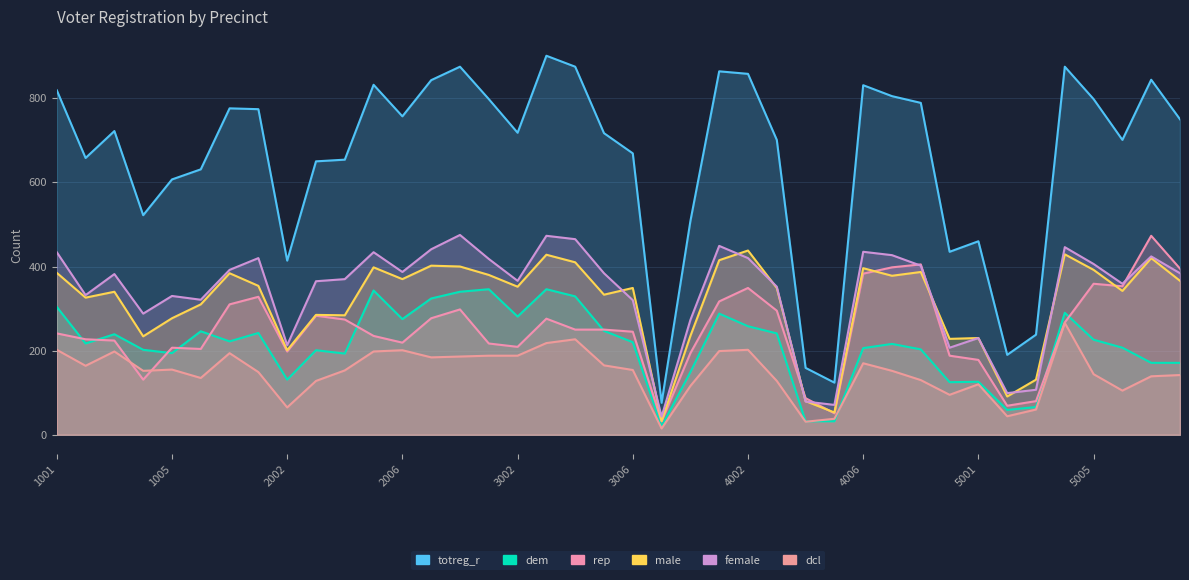

Reading right to left, transcribe all the data shown in this chart.

totreg_r: 750	844	701	798	875	238	190	460	435	789	805	831	124	159	701	858	864	508	76	669	717	875	901	718	798	875	843	757	832	654	650	414	774	776	631	607	522	722	658	819
dem: 171	171	207	226	290	66	59	126	125	203	216	206	32	32	241	258	288	149	20	220	247	329	346	281	346	340	324	275	343	193	201	131	242	222	246	194	202	239	217	304
rep: 395	473	353	359	267	80	69	178	188	405	398	383	51	87	295	349	317	194	32	245	250	250	276	209	217	298	277	219	235	274	283	198	328	310	204	207	131	224	227	241
male: 366	420	342	392	429	131	91	230	228	387	378	396	53	80	349	438	415	235	33	349	333	410	428	352	380	400	402	370	398	284	285	201	354	384	310	277	234	340	326	385
female: 384	424	359	406	446	107	99	230	207	402	427	435	71	79	352	420	449	273	43	320	384	465	473	366	418	475	441	387	434	370	365	213	420	392	321	330	288	382	332	434
dcl: 142	139	105	144	266	60	44	120	95	130	152	170	38	31	128	202	199	116	15	154	165	227	218	188	188	186	184	201	198	153	128	65	149	194	135	155	152	198	164	202